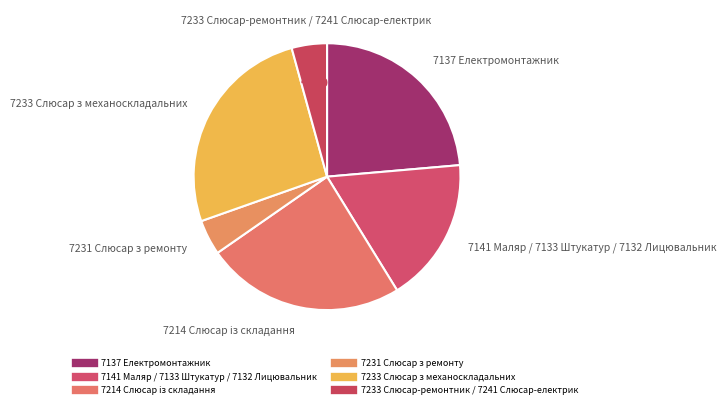

How many segments does this pie chart have?

6